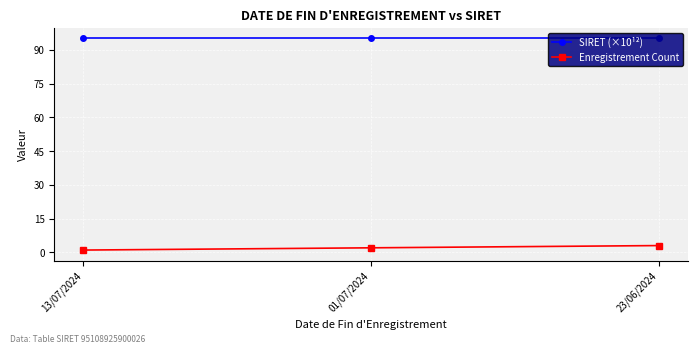

What is the greatest value displayed?

95.1